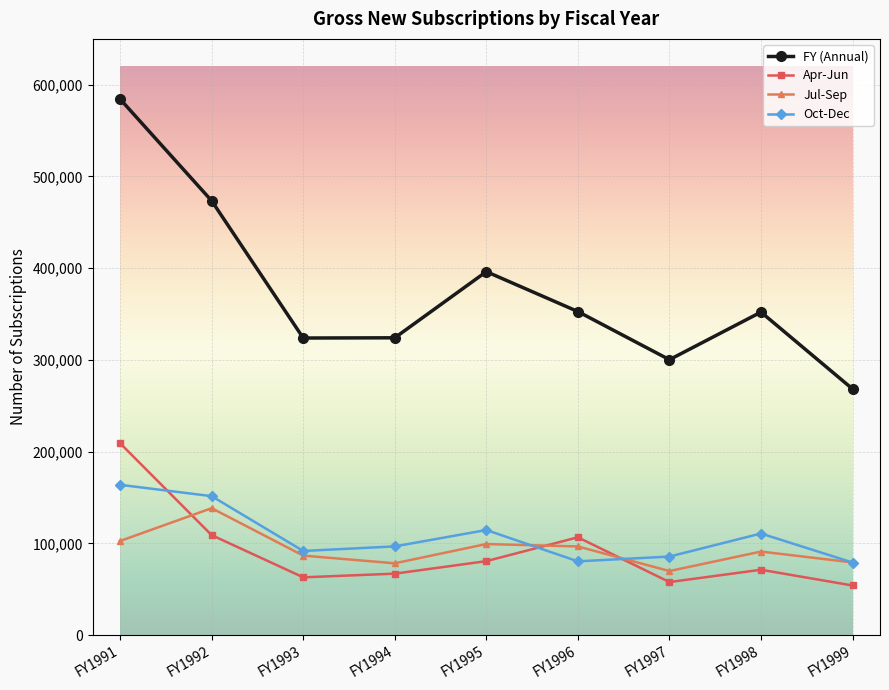

List the series in order of their peak value, highest first.

FY (Annual), Apr-Jun, Oct-Dec, Jul-Sep